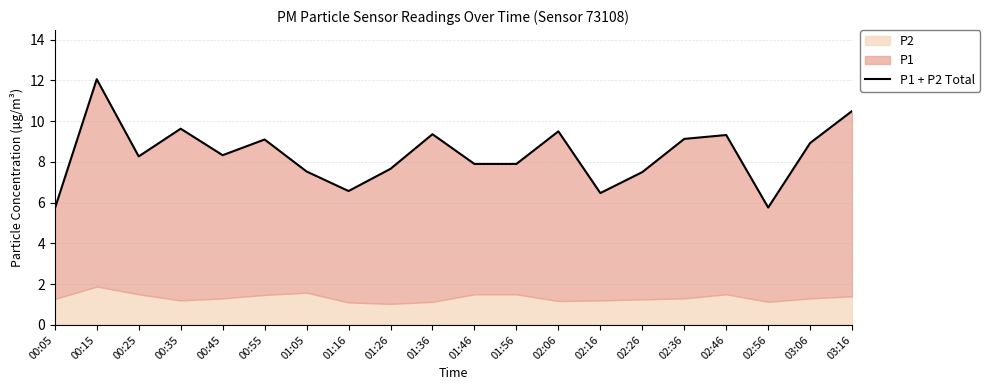

What is the sum of all values?

167.1